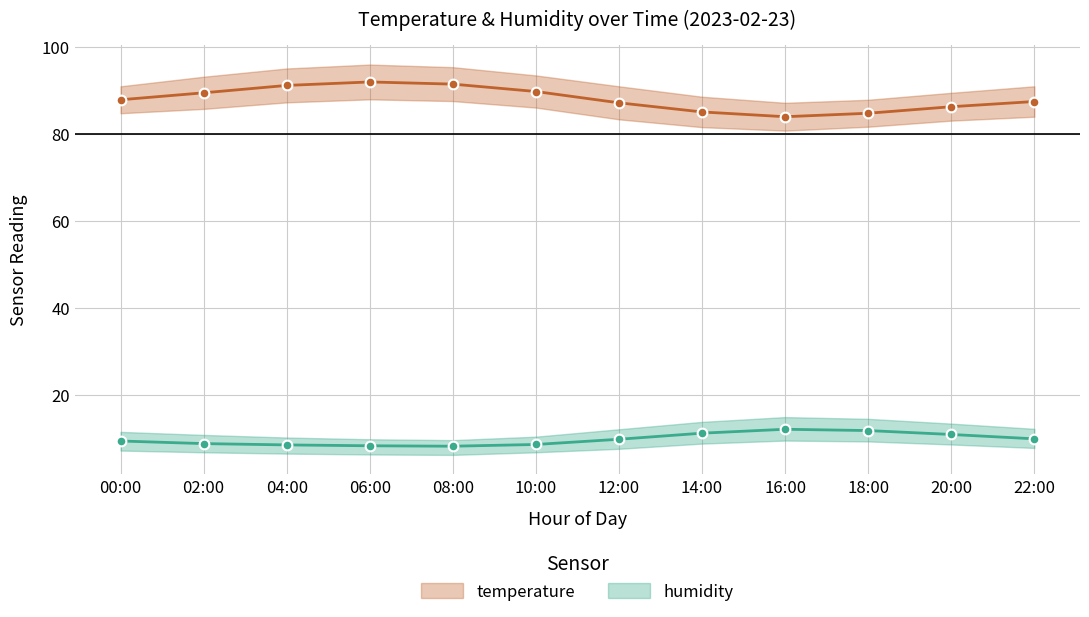

Which has a higher value, 18:00 or 10:00?

18:00